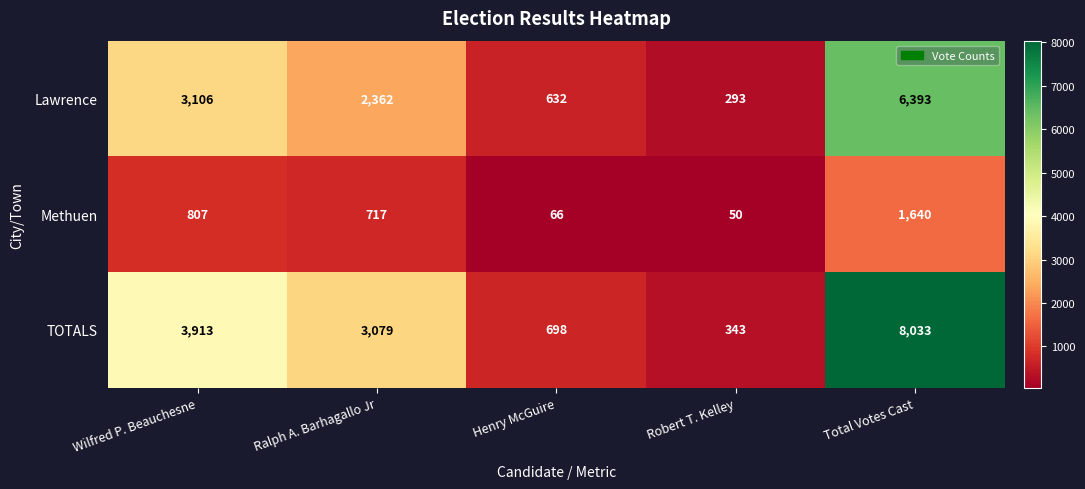

At Total Votes Cast, list the series in order from largest to smallest.

TOTALS, Lawrence, Methuen